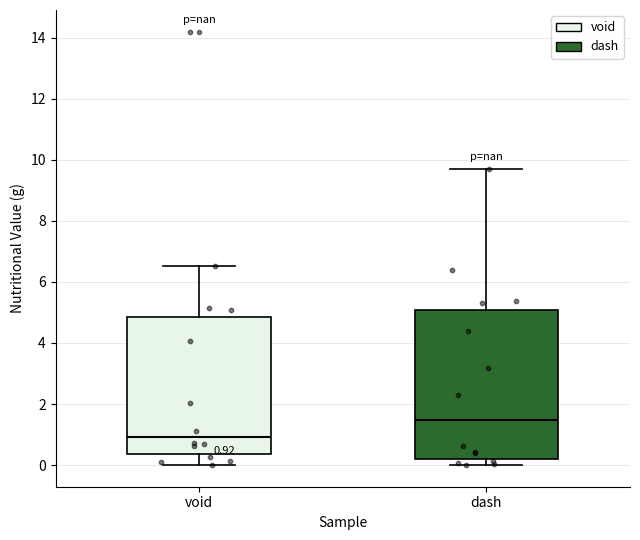

Which box is the tallest, from its lower edge to its upper edge?

dash